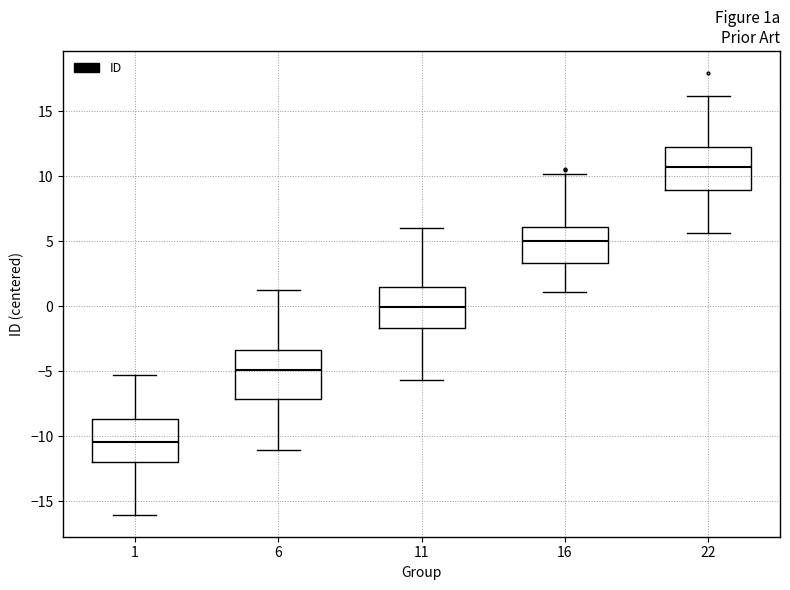

Reading left to right, transcribe this box plot: for each box, give where its median line is, the range the box spans, and where its two whiskers end, as read against the y-axis. The values are not printed on the chart, so give them approximately, as read against the axis.

1: median -10.5, box -12.0 to -8.5, whiskers -16.0 to -5.0
6: median -5.0, box -7.0 to -3.5, whiskers -11.0 to 1.0
11: median 0.0, box -1.5 to 1.5, whiskers -5.5 to 6.0
16: median 5.0, box 3.5 to 6.0, whiskers 1.0 to 10.0
22: median 10.5, box 9.0 to 12.5, whiskers 5.5 to 16.0